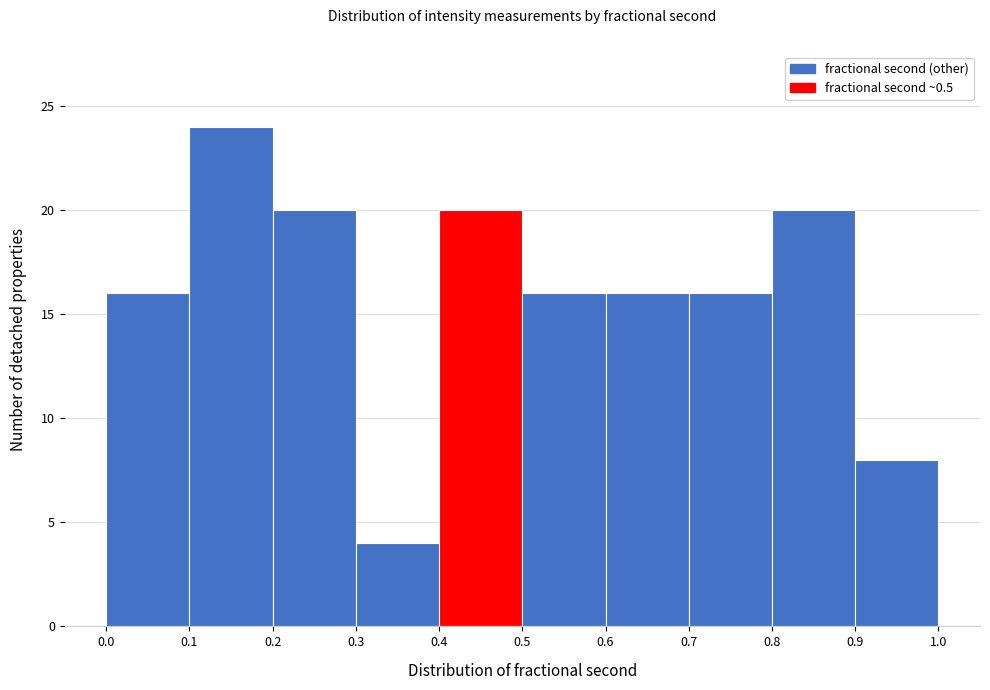

Reading left to right, transcribe this chart: for each bar, give the range it covers on the x-axis and its height. The values are not printed on the chart, so give them approximately, as read against the axis.

0.0 to 0.1: 16
0.1 to 0.2: 24
0.2 to 0.3: 20
0.3 to 0.4: 4
0.4 to 0.5: 20
0.5 to 0.6: 16
0.6 to 0.7: 16
0.7 to 0.8: 16
0.8 to 0.9: 20
0.9 to 1.0: 8